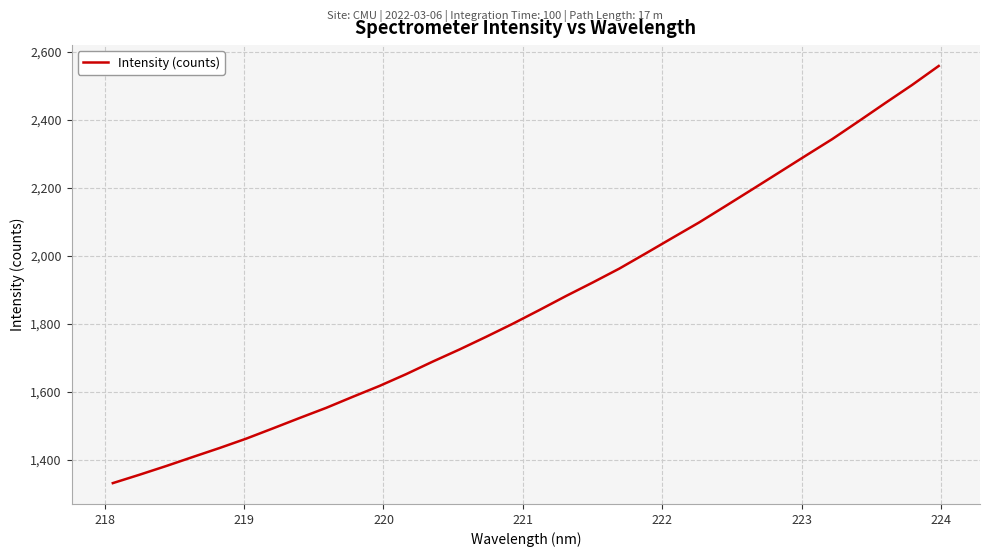

What is the maximum value shown in the chart?

2558.2